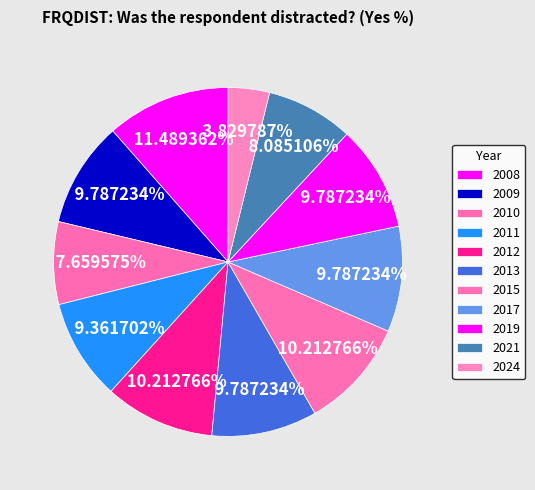

How many segments does this pie chart have?

11